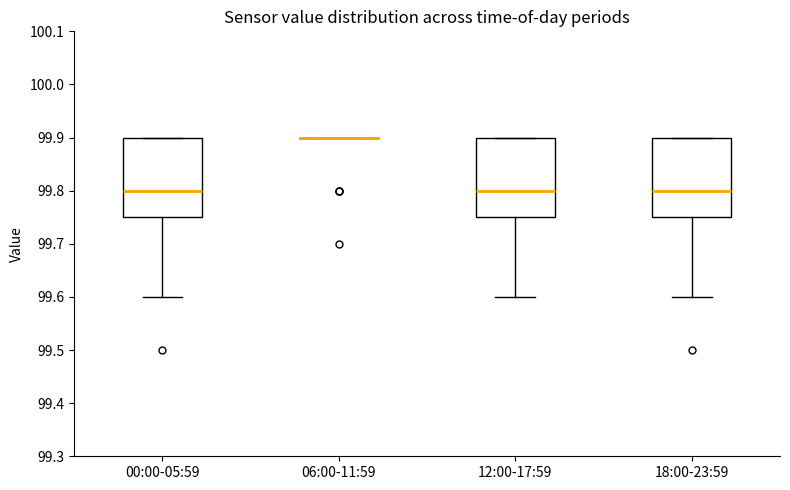

Reading left to right, transcribe this box plot: for each box, give where its median line is, the range the box spans, and where its two whiskers end, as read against the y-axis. The values are not printed on the chart, so give them approximately, as read against the axis.

00:00-05:59: median 99.80, box 99.75 to 99.90, whiskers 99.60 to 99.90
06:00-11:59: box collapsed to a line at 99.90, whiskers 99.90 to 99.90
12:00-17:59: median 99.80, box 99.75 to 99.90, whiskers 99.60 to 99.90
18:00-23:59: median 99.80, box 99.75 to 99.90, whiskers 99.60 to 99.90